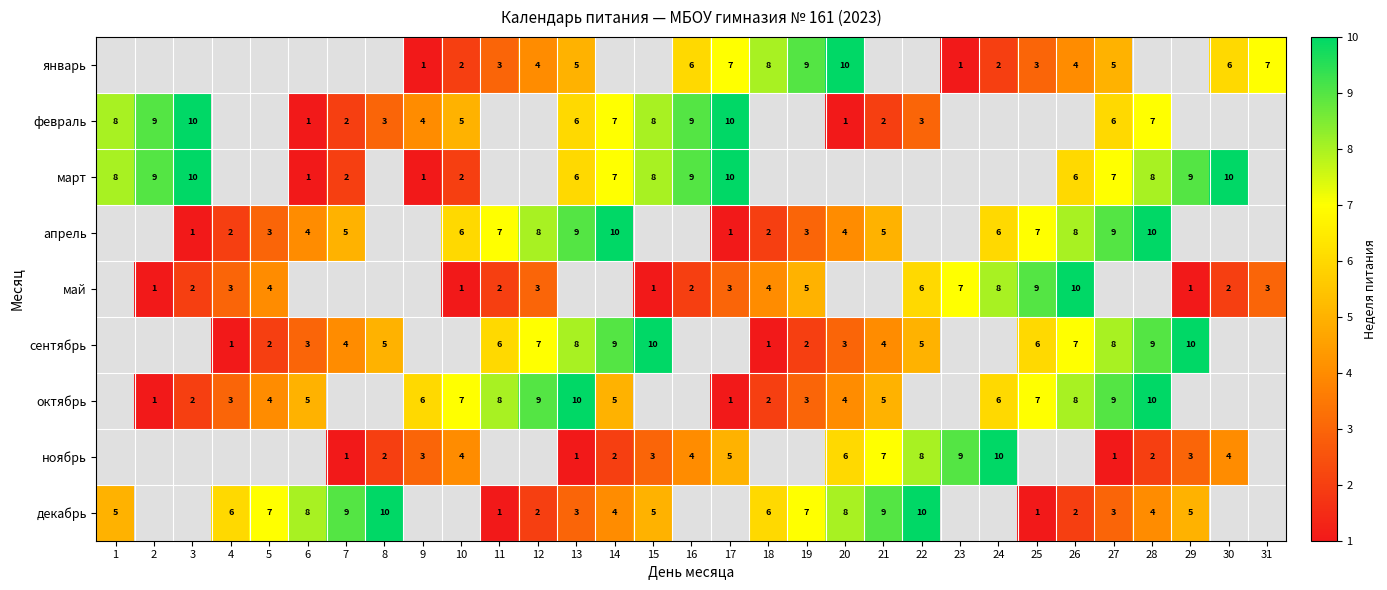

The декабрь series shows 9 at 29. True or false?

False